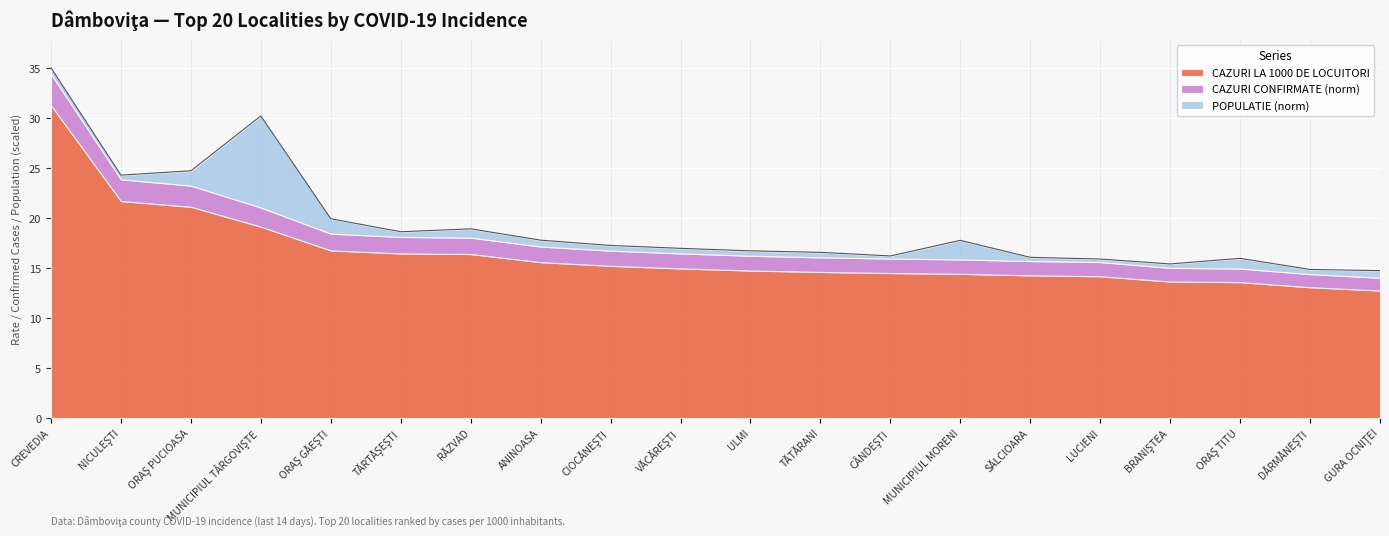

Between CÂNDEŞTI and LUCIENI, which is larger?

CÂNDEŞTI